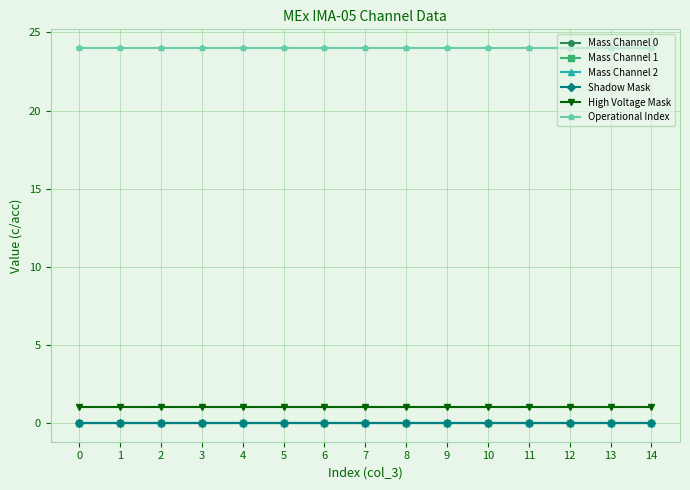

How many lines are shown in the chart?

6